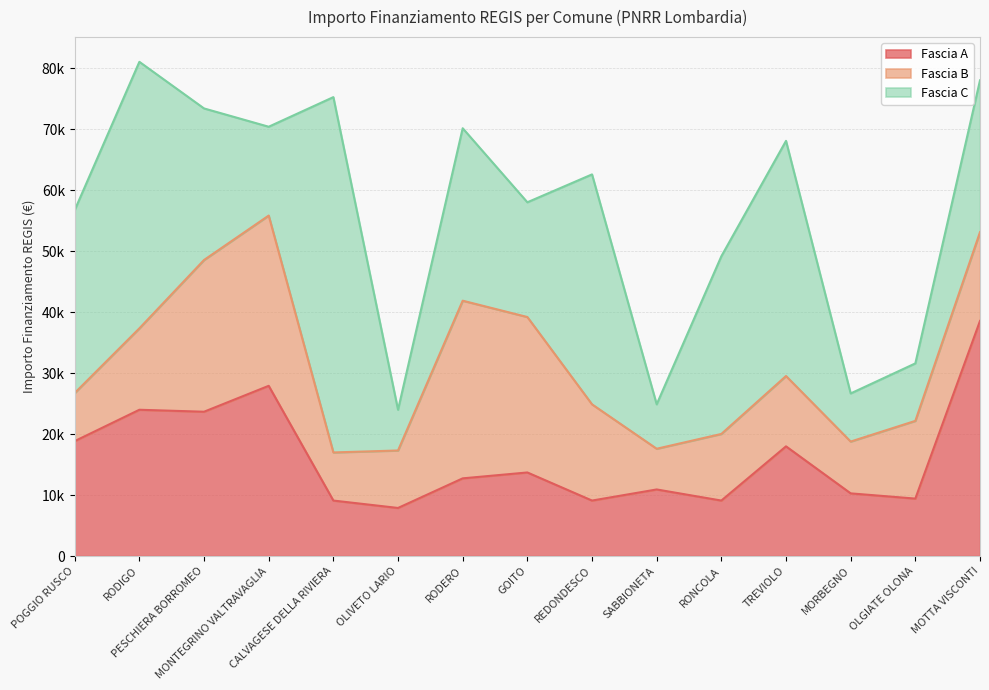

After their last crossing, which series has the higher values: Fascia C or Fascia B?

Fascia C